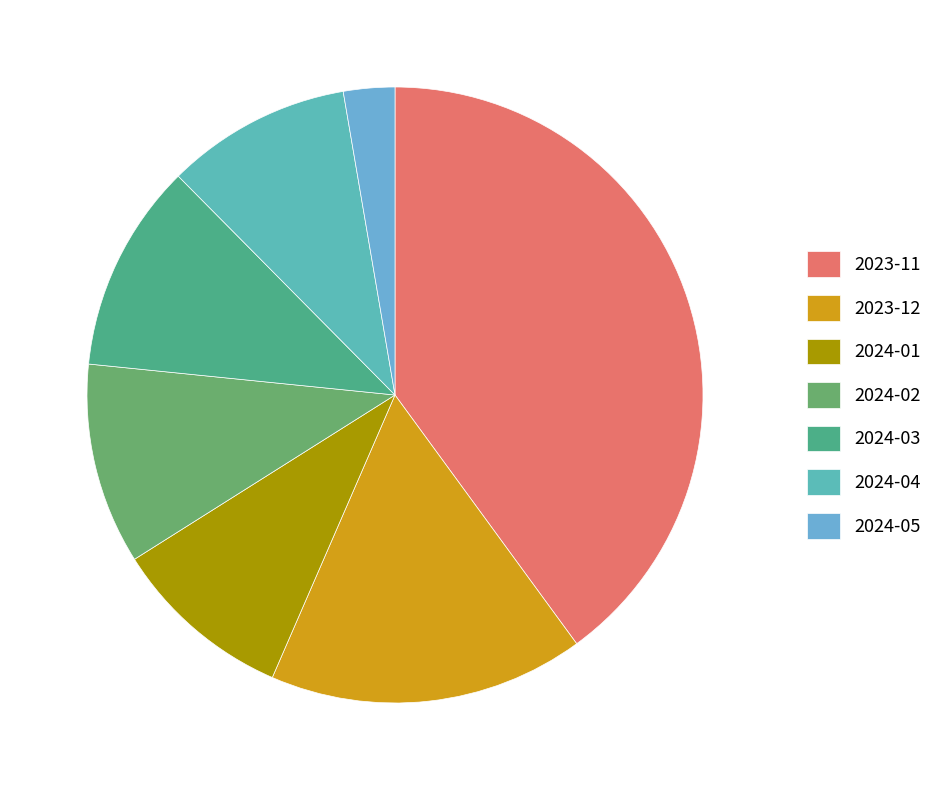

What is the largest slice in the pie chart?

2023-11